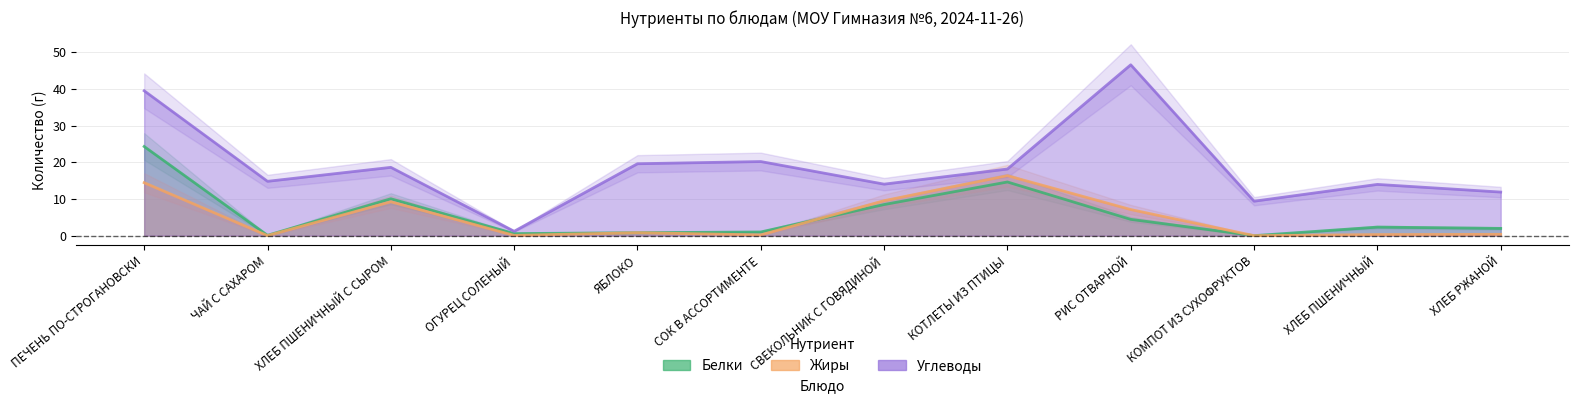

The Углеводы series shows 5.0 at КОМПОТ ИЗ СУХОФРУКТОВ. True or false?

False